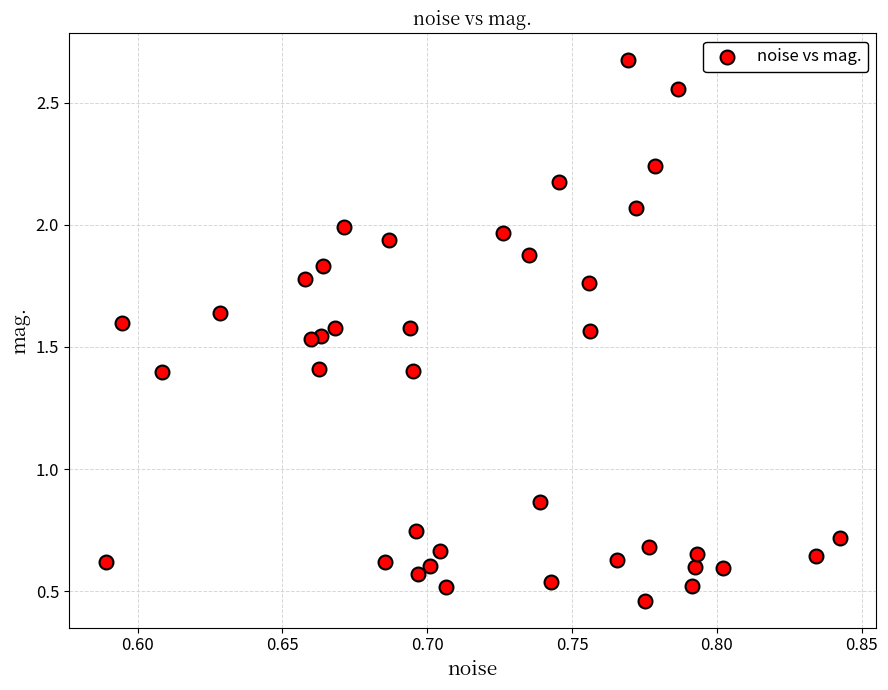

What is the range of X values (max minus min)?

0.3